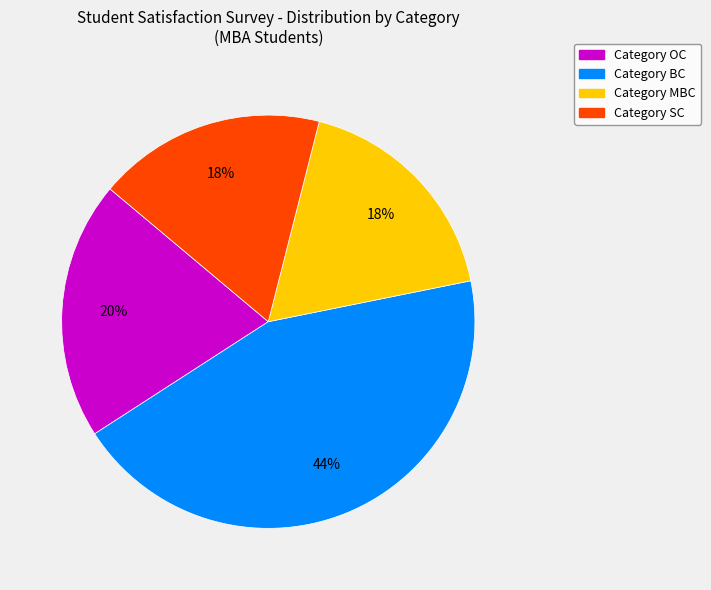

How many segments does this pie chart have?

4